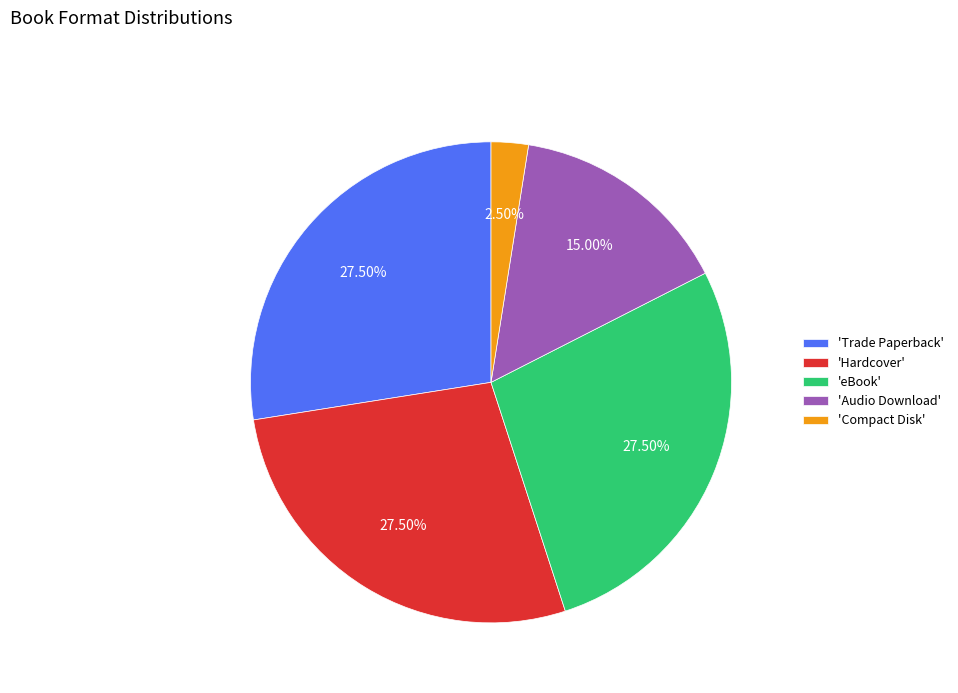

Do 'eBook' and 'Audio Download' together represent more than half of the pie?

No